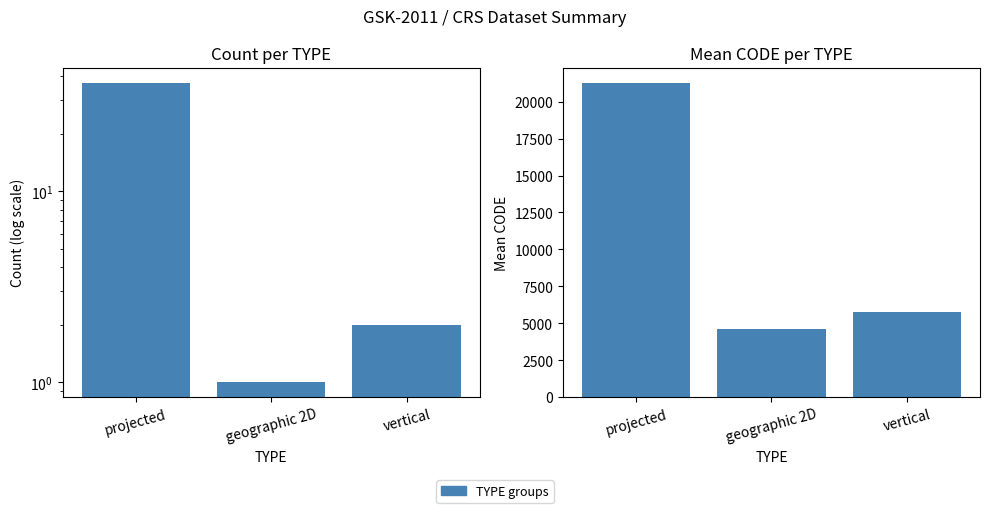

Reading right to left, extract all data points from this chart.

5776	4622	21238